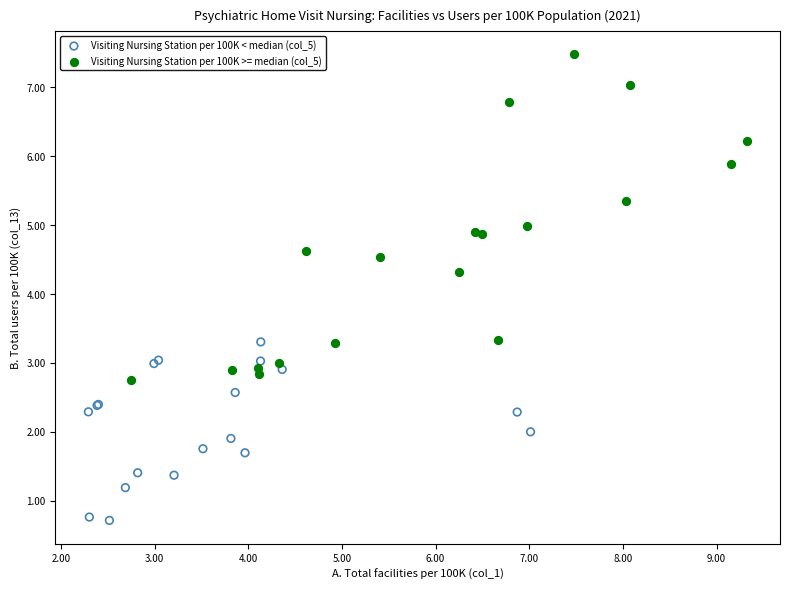

Which series reaches the maximum Y coordinate?

Visiting Nursing Station per 100K >= median (col_5)